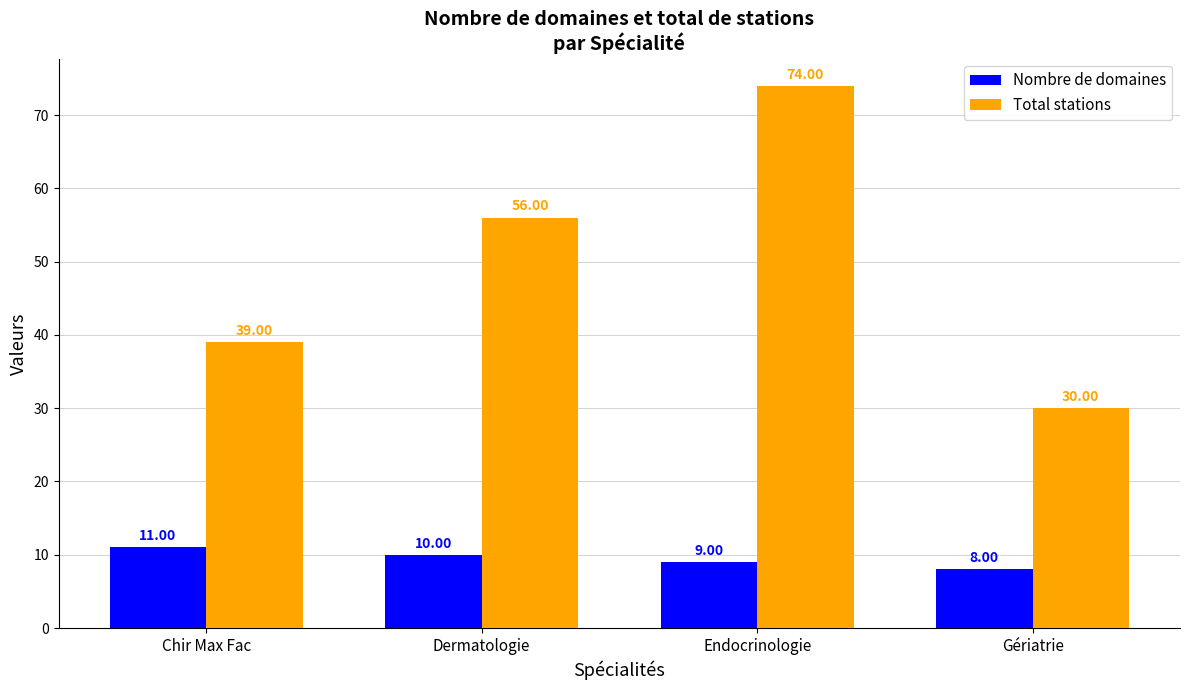

List the labels in order of Total stations value, largest first.

Endocrinologie, Dermatologie, Chir Max Fac, Gériatrie